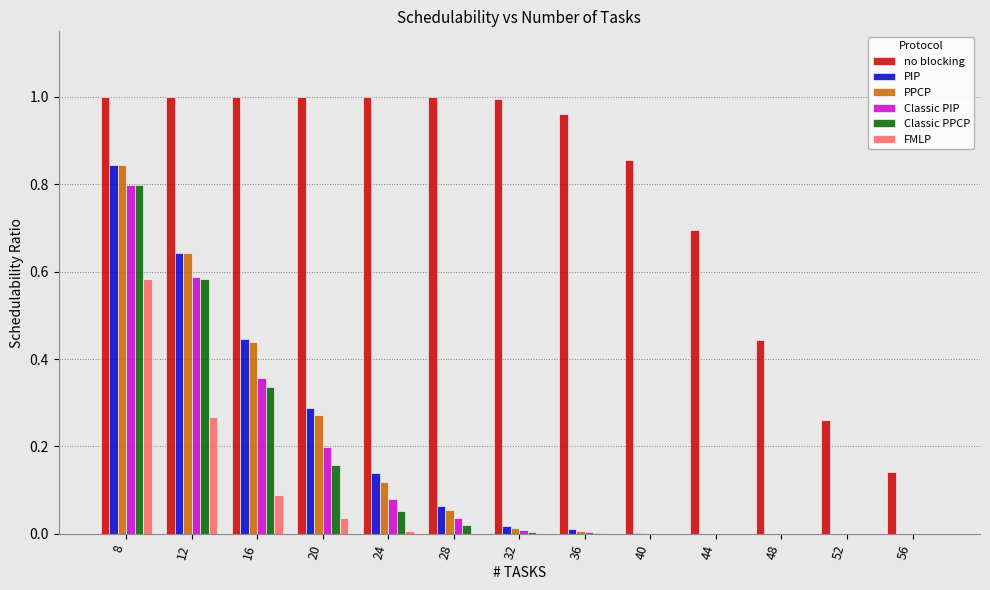

What is the sum of all PIP values?

2.5